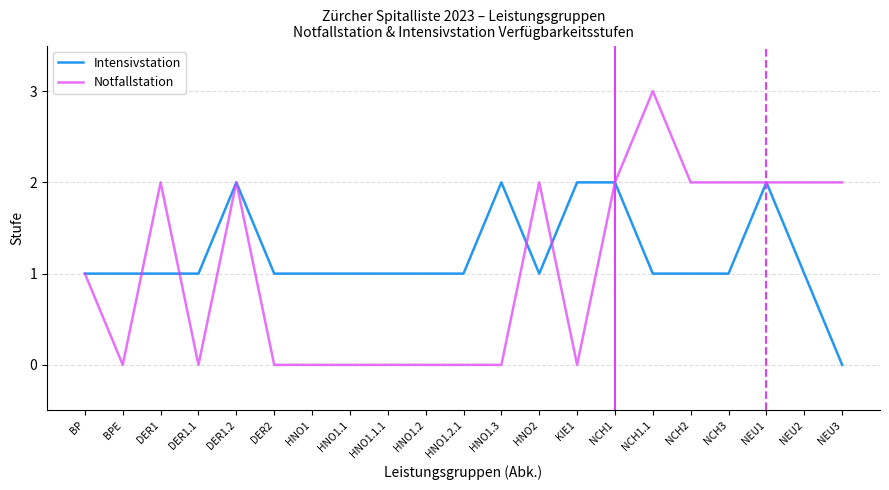

Rank the series at DER1.1 from highest to lowest value.

Intensivstation, Notfallstation